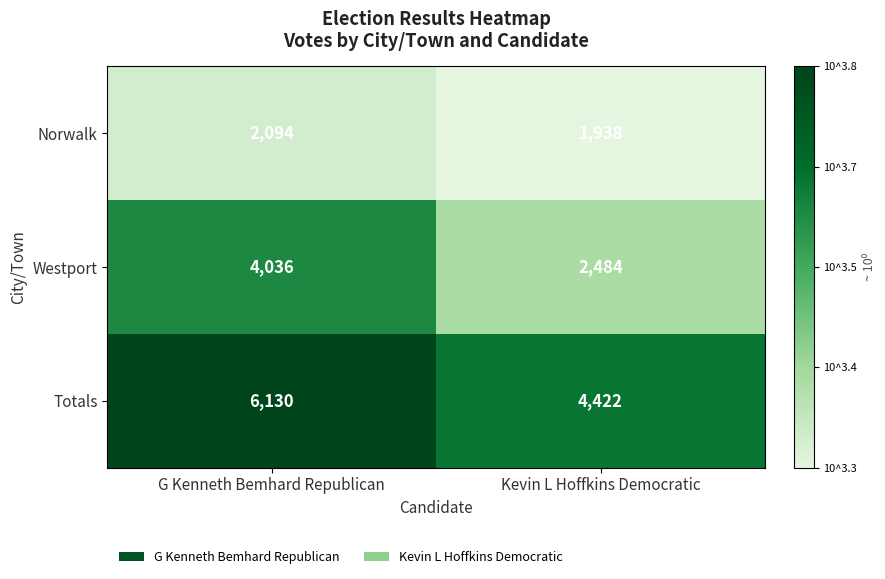

Which category has the highest value across all series?

G Kenneth Bemhard Republican